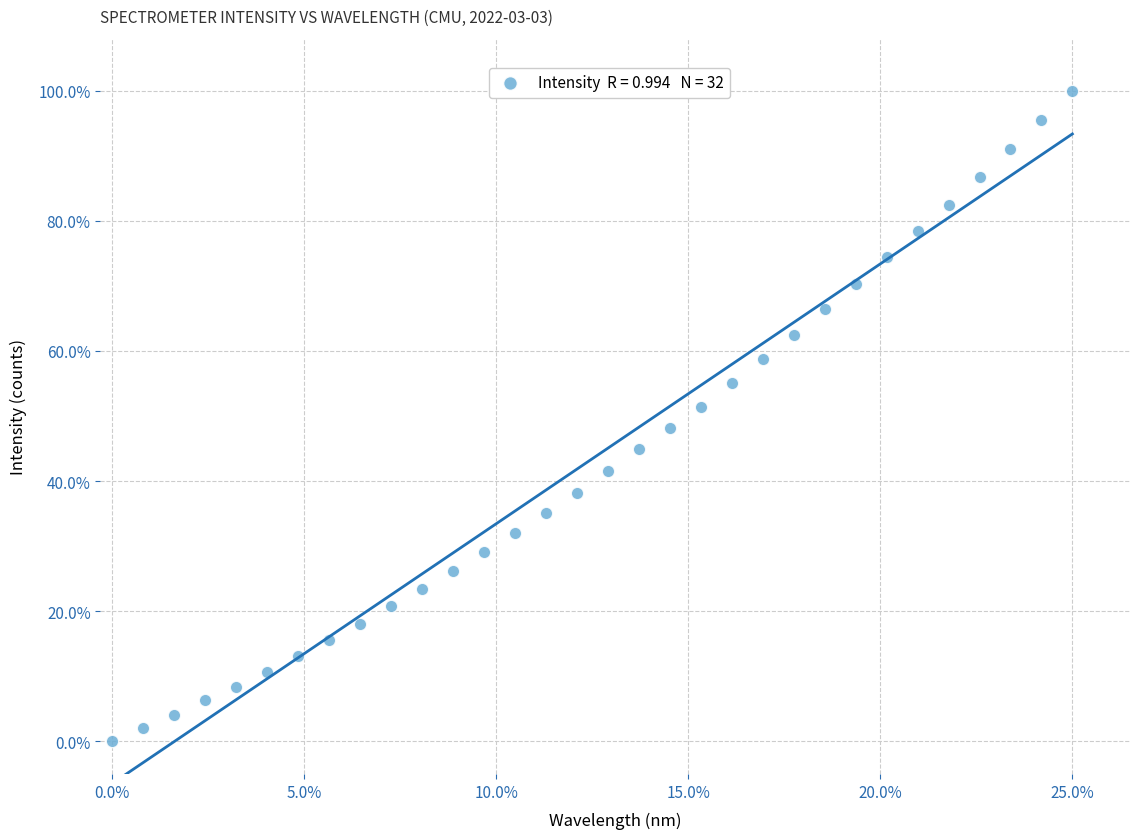

What is the range of Y values (max minus min)?

100.0